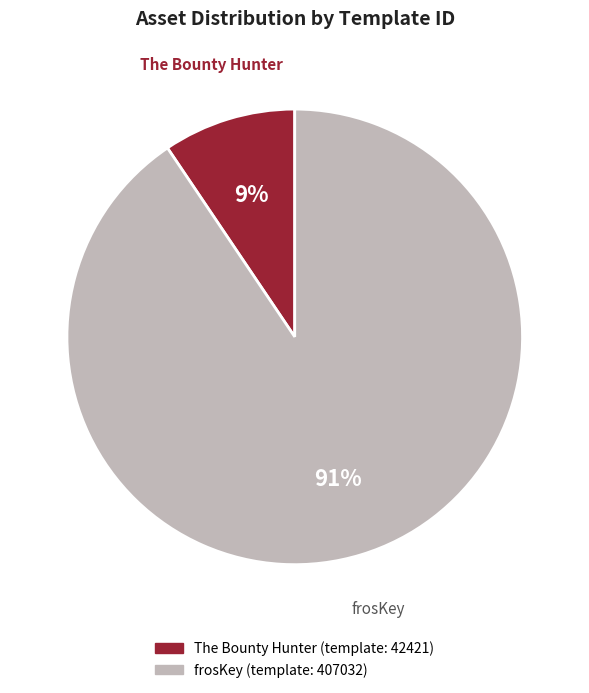

Is there a majority slice in this chart?

Yes